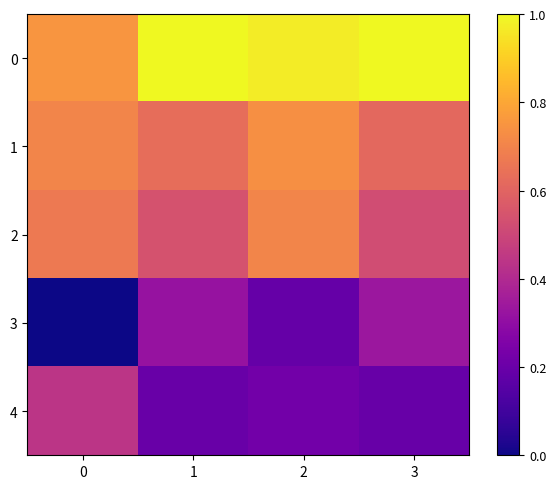

Between 1 and 3, which series saw the biggest shift?

2